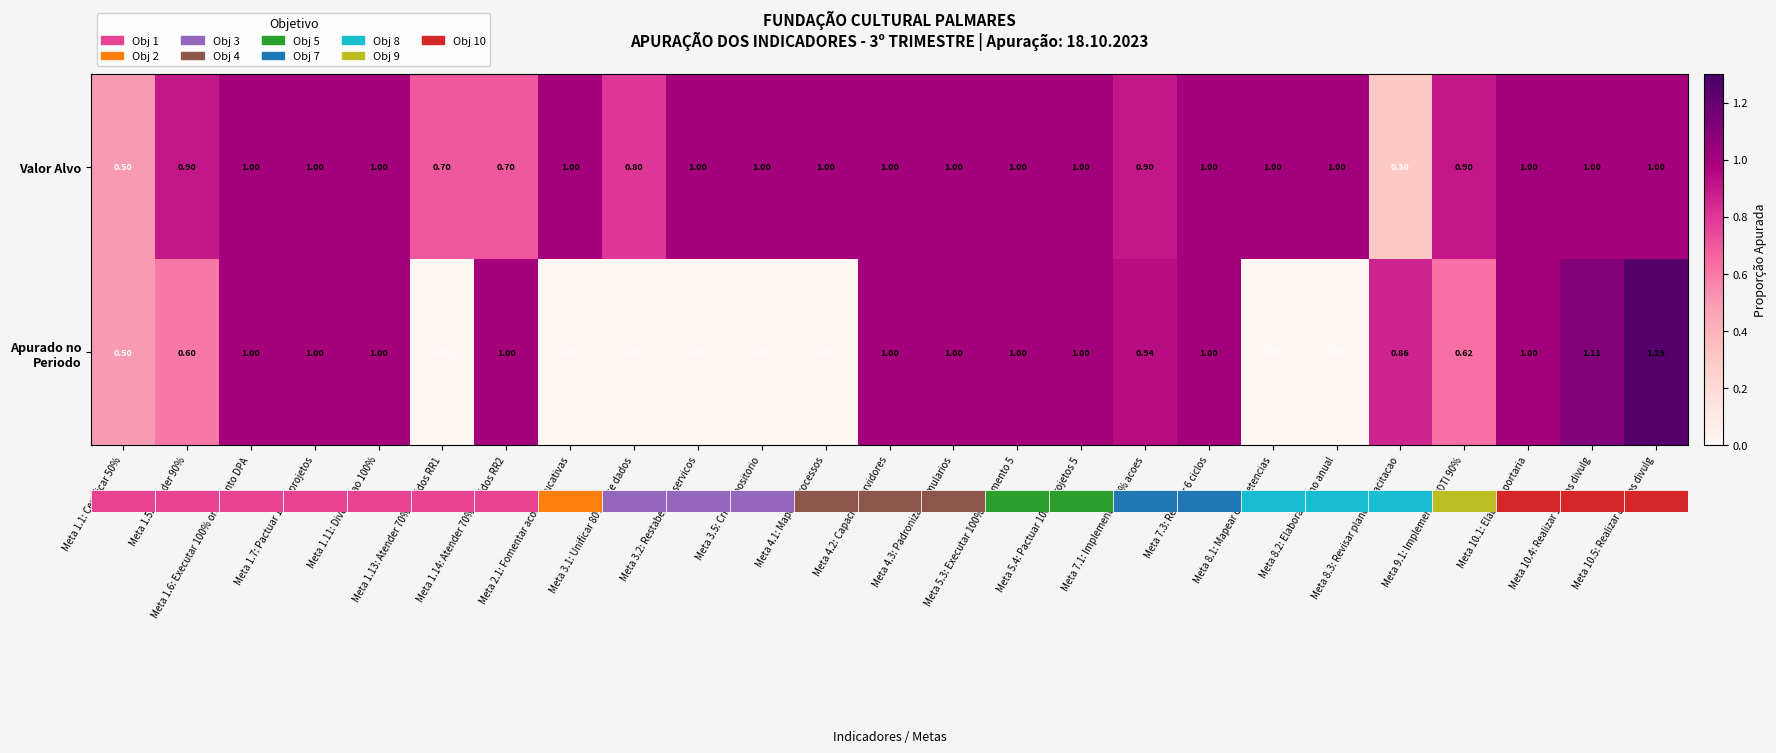

Which series has the largest total across all categories?

Valor Alvo